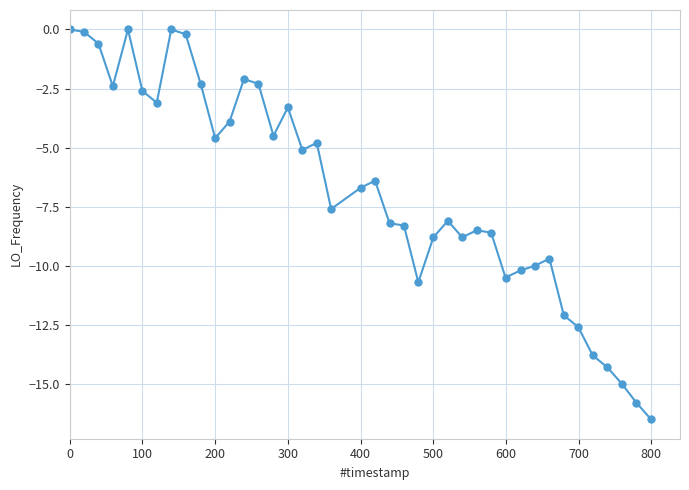

What is the minimum value shown in the chart?

-16.5